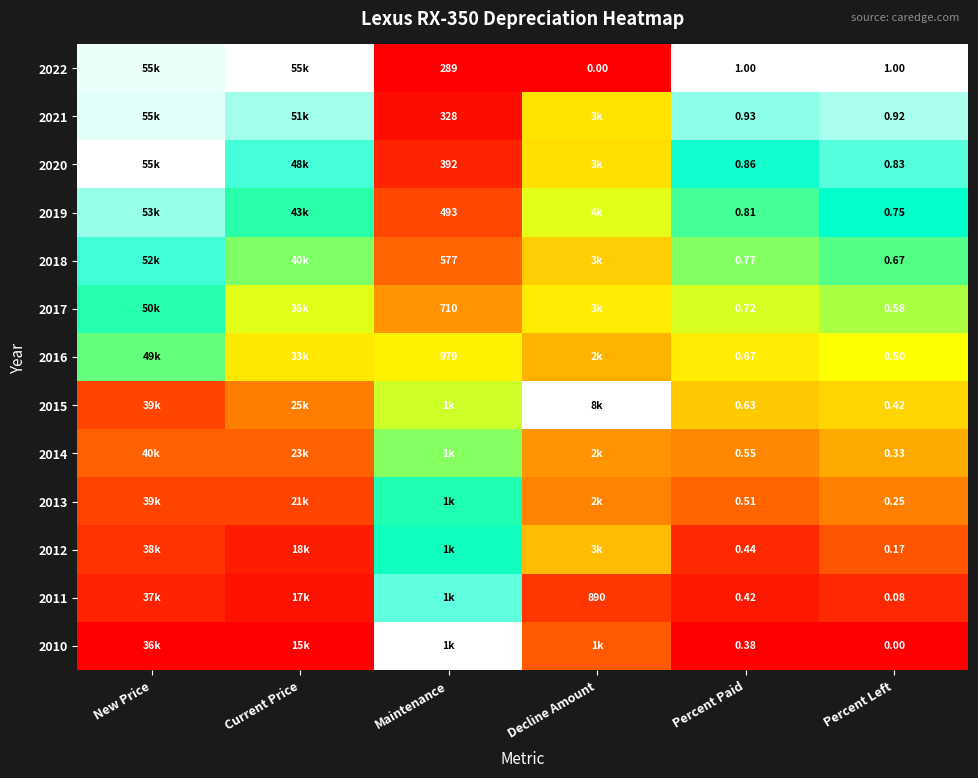

Is it true that 2014 equals 0.2 at Maintenance?

False